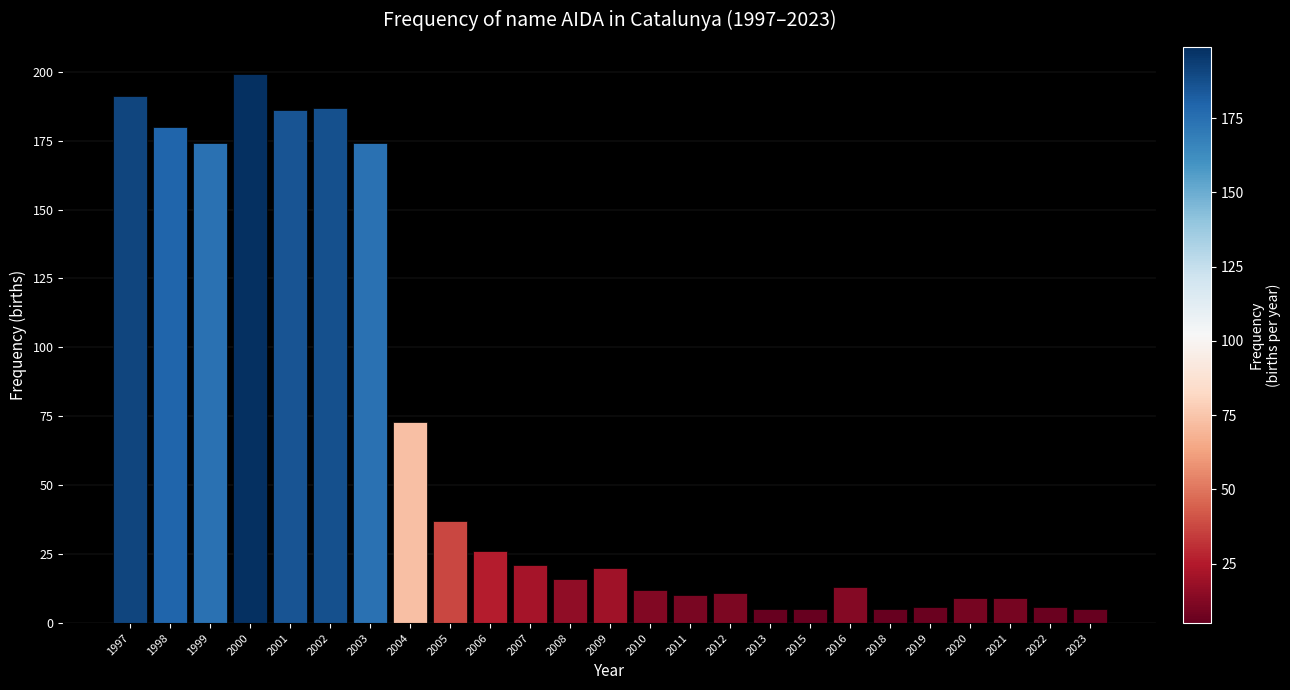

What is the change in value from 2004 to 2005?

-36